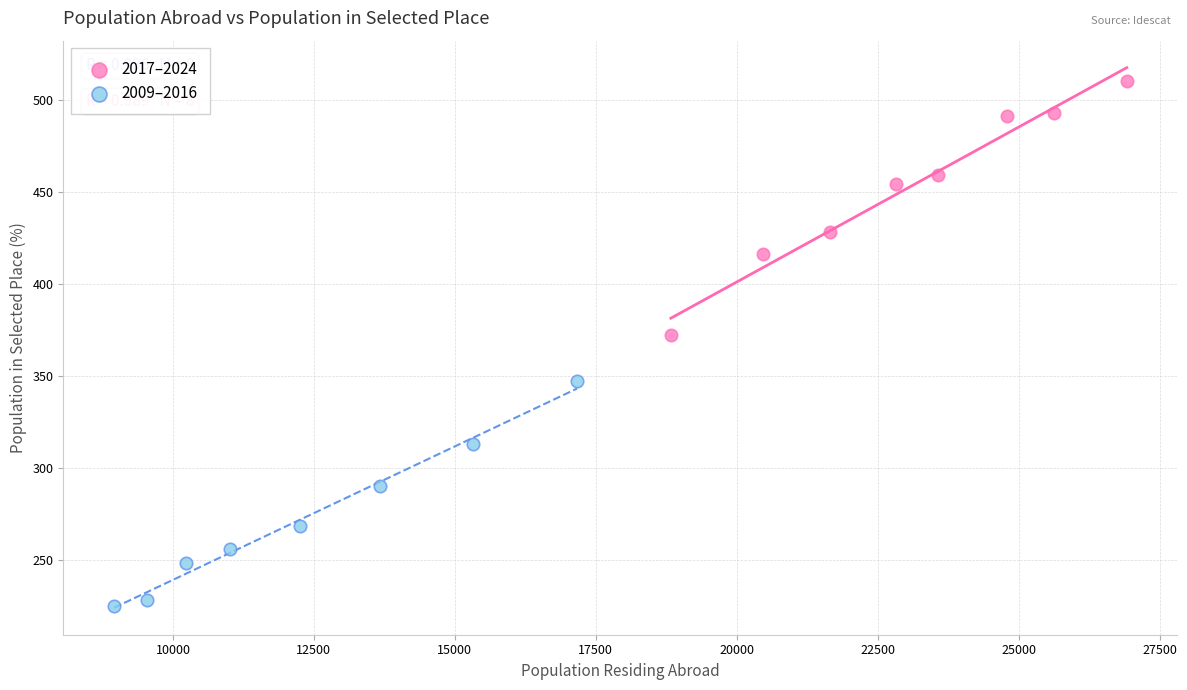

Which series has the widest spread of Y values?

2017–2024